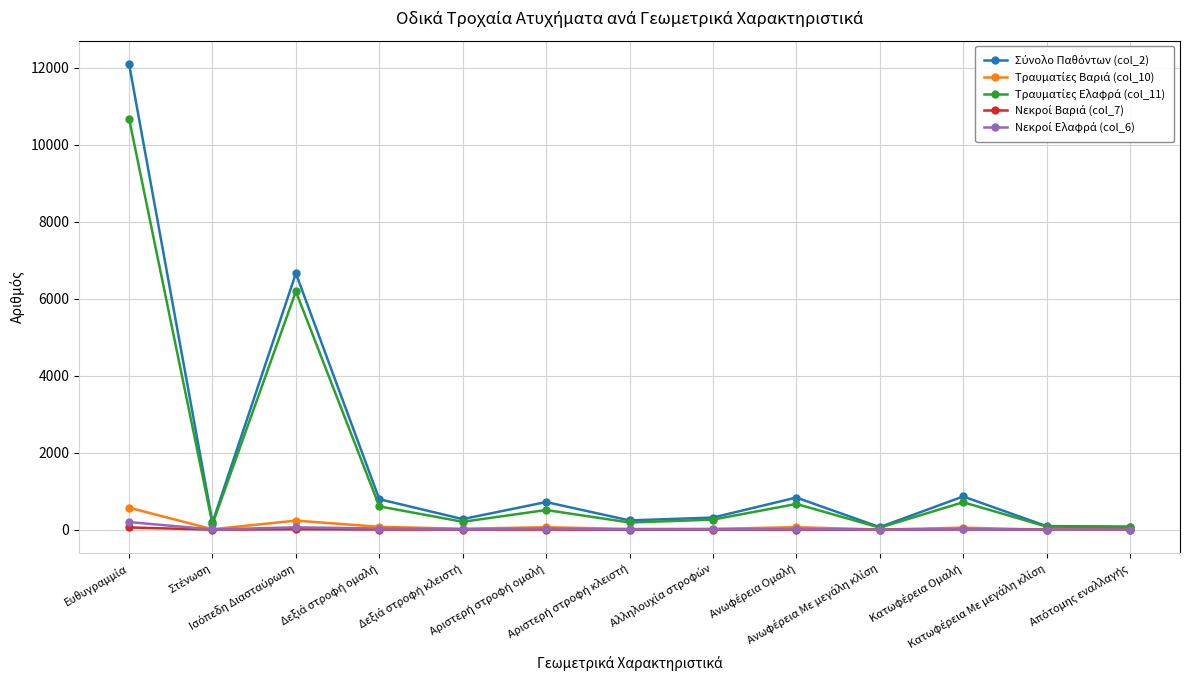

What is the maximum value shown in the chart?

12095